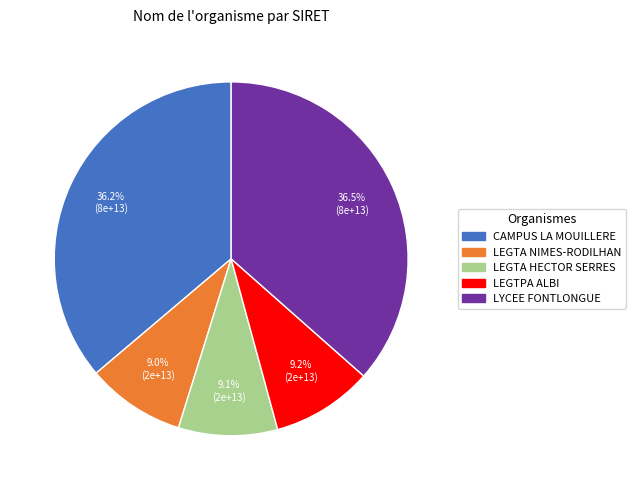

To the nearest percent, what is the average slice percentage?

20%